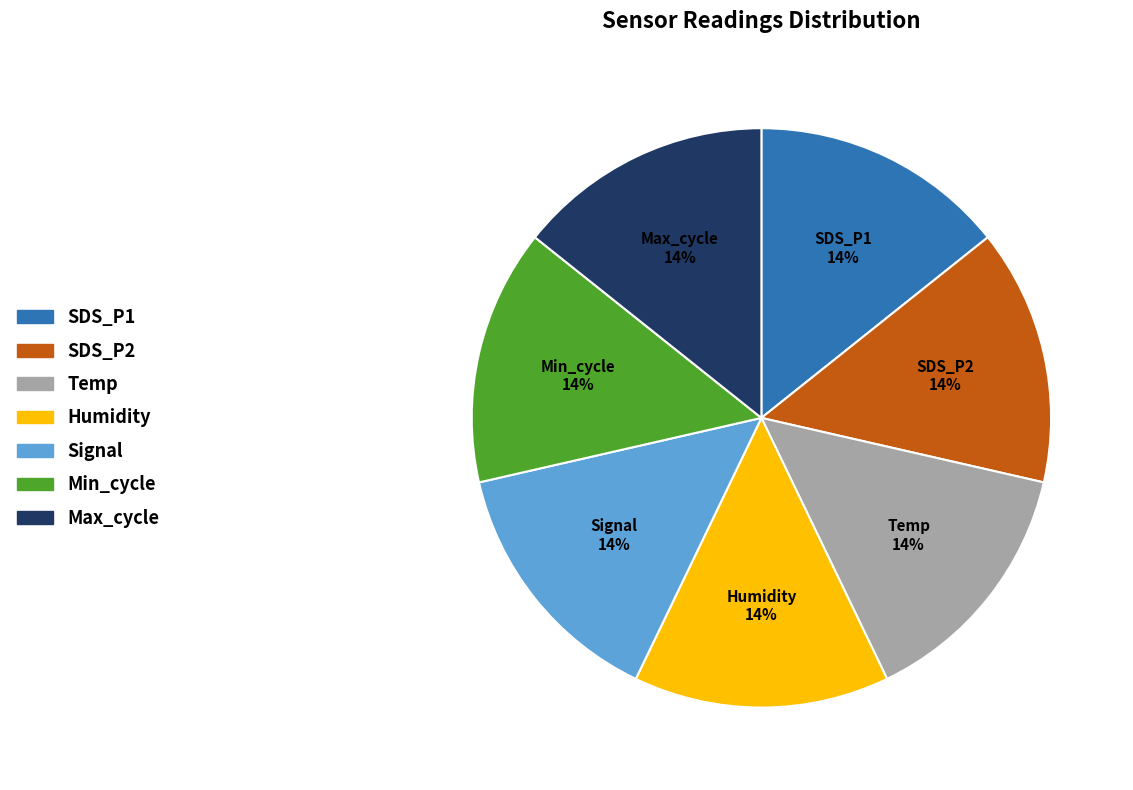

How many slices are in this pie chart?

7